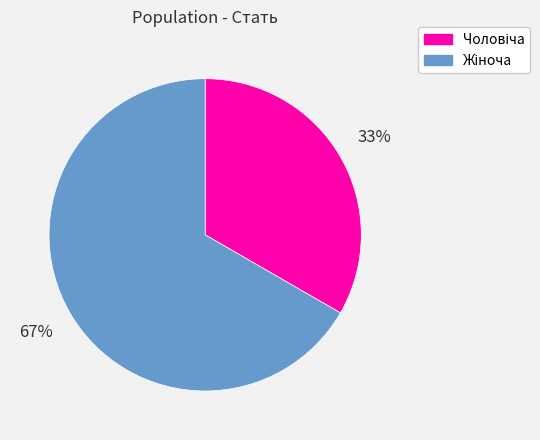

Is there any slice that represents more than half of the pie?

Yes